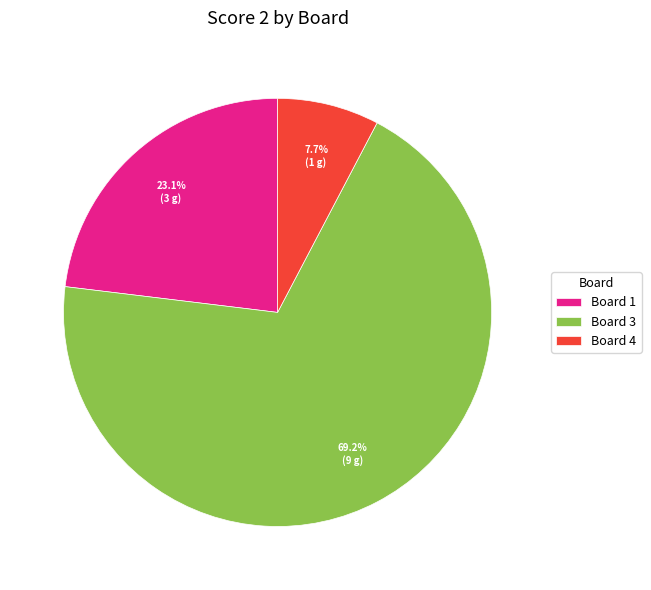

Which has a higher value, Board 1 or Board 3?

Board 3